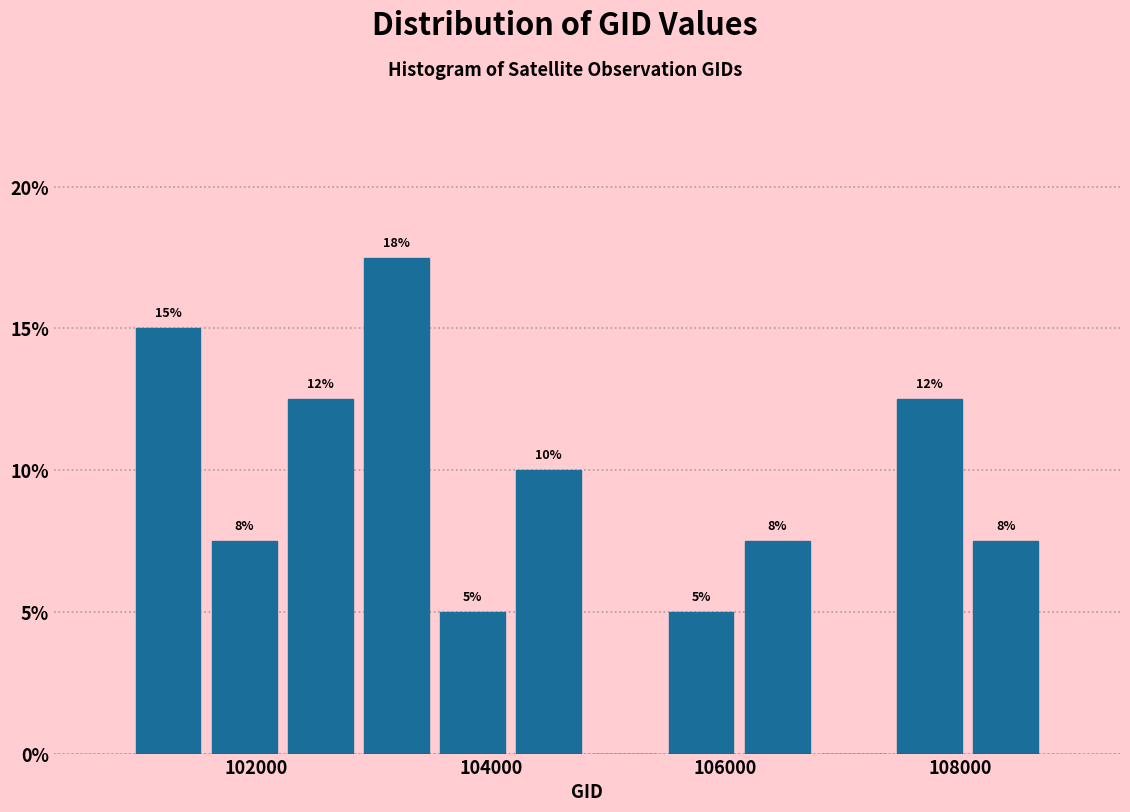

Around what value on the x-axis is the tallest bar? Give the approximate position of its centre, as read against the axis.

103200